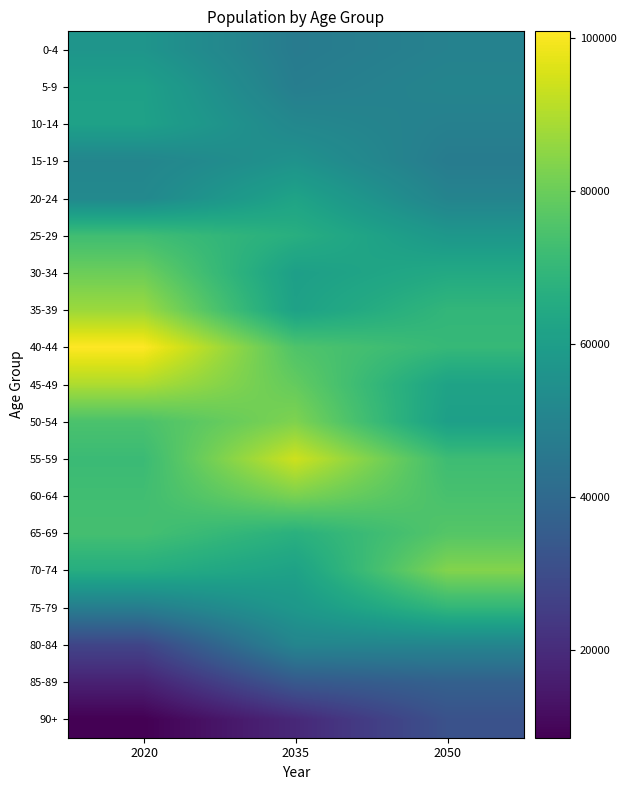

At how many categories does at least one series exceed 70194?

3